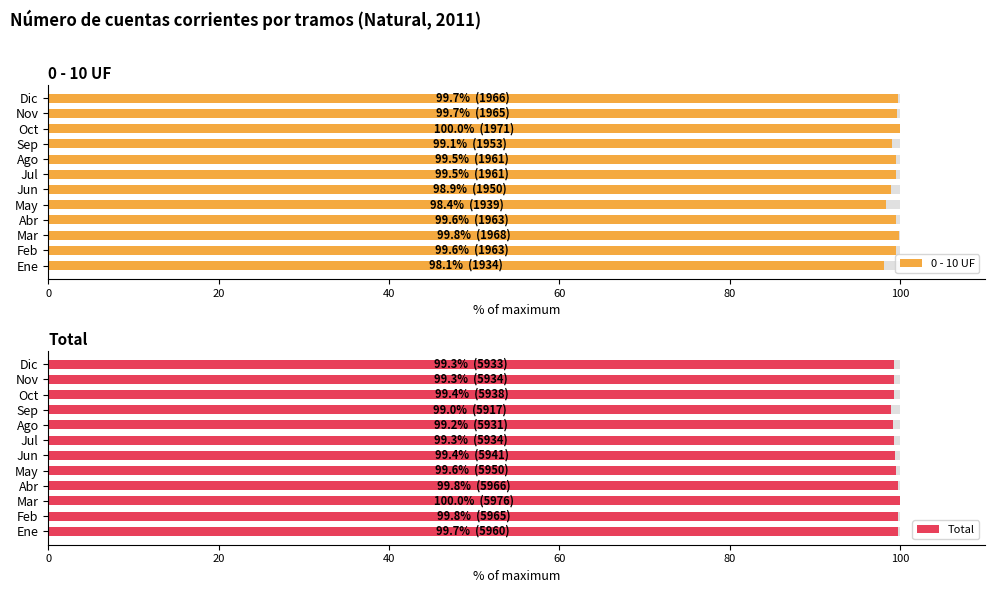

What is the difference between the 0 - 10 UF values at Ago and Dic?

0.3